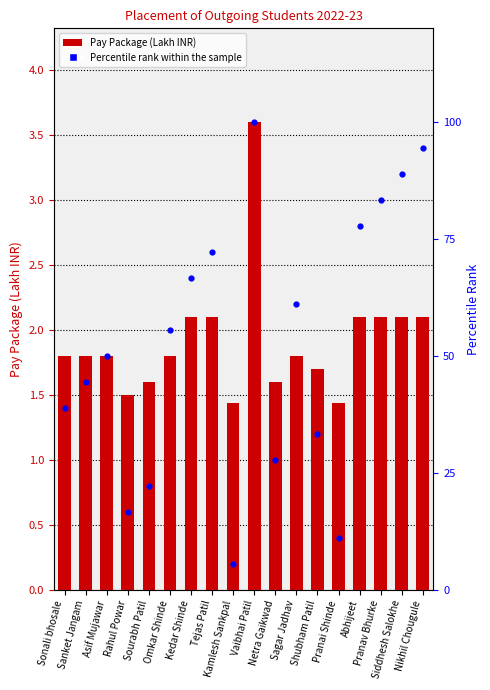

What is the total value across all series at Asif Mujawar?

51.8